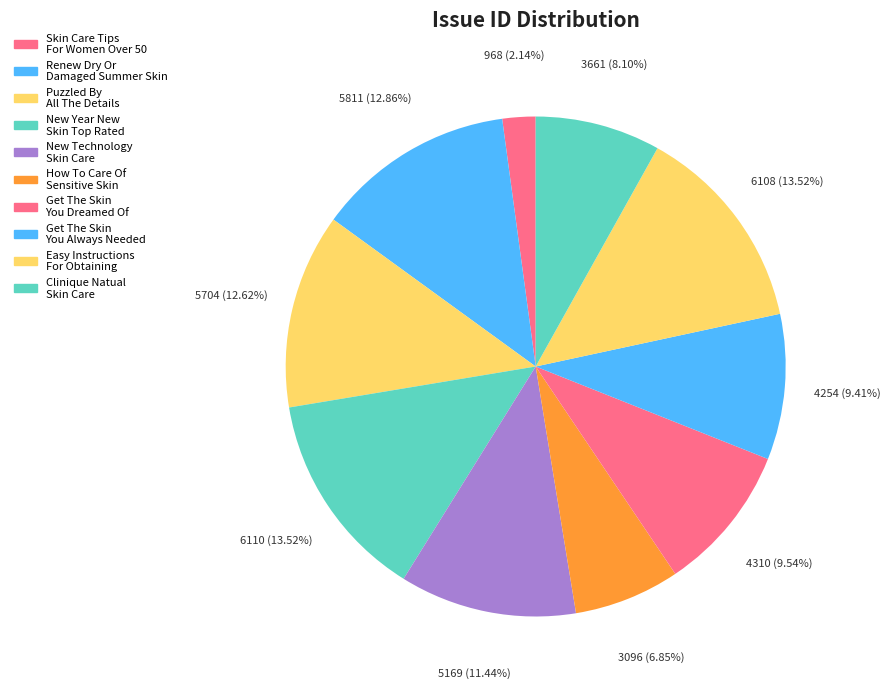

Does Get The Skin You Always Needed represent more than half of the total?

No